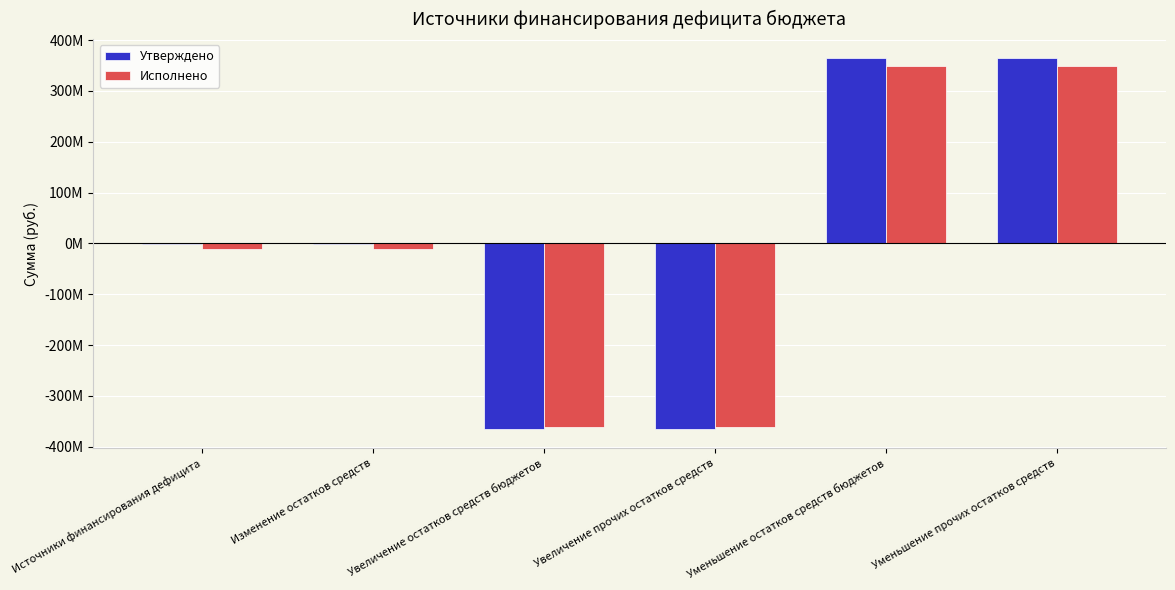

What is the approximate value of Утверждено at Увеличение остатков средств бюджетов?

-365981882.6